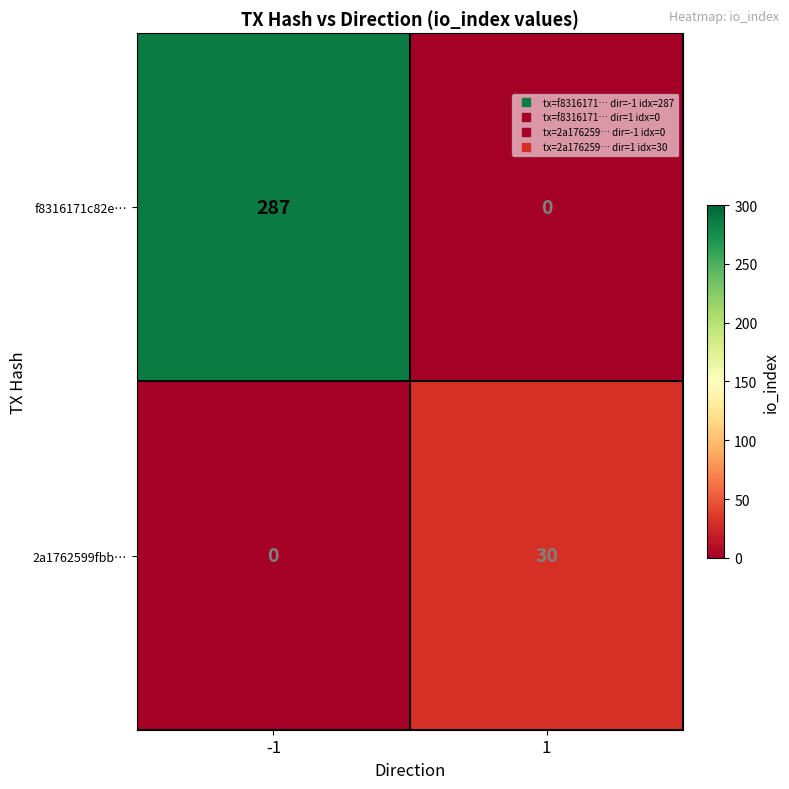

What is the difference between the maximum and minimum values in the f8316171c82e… series?

287